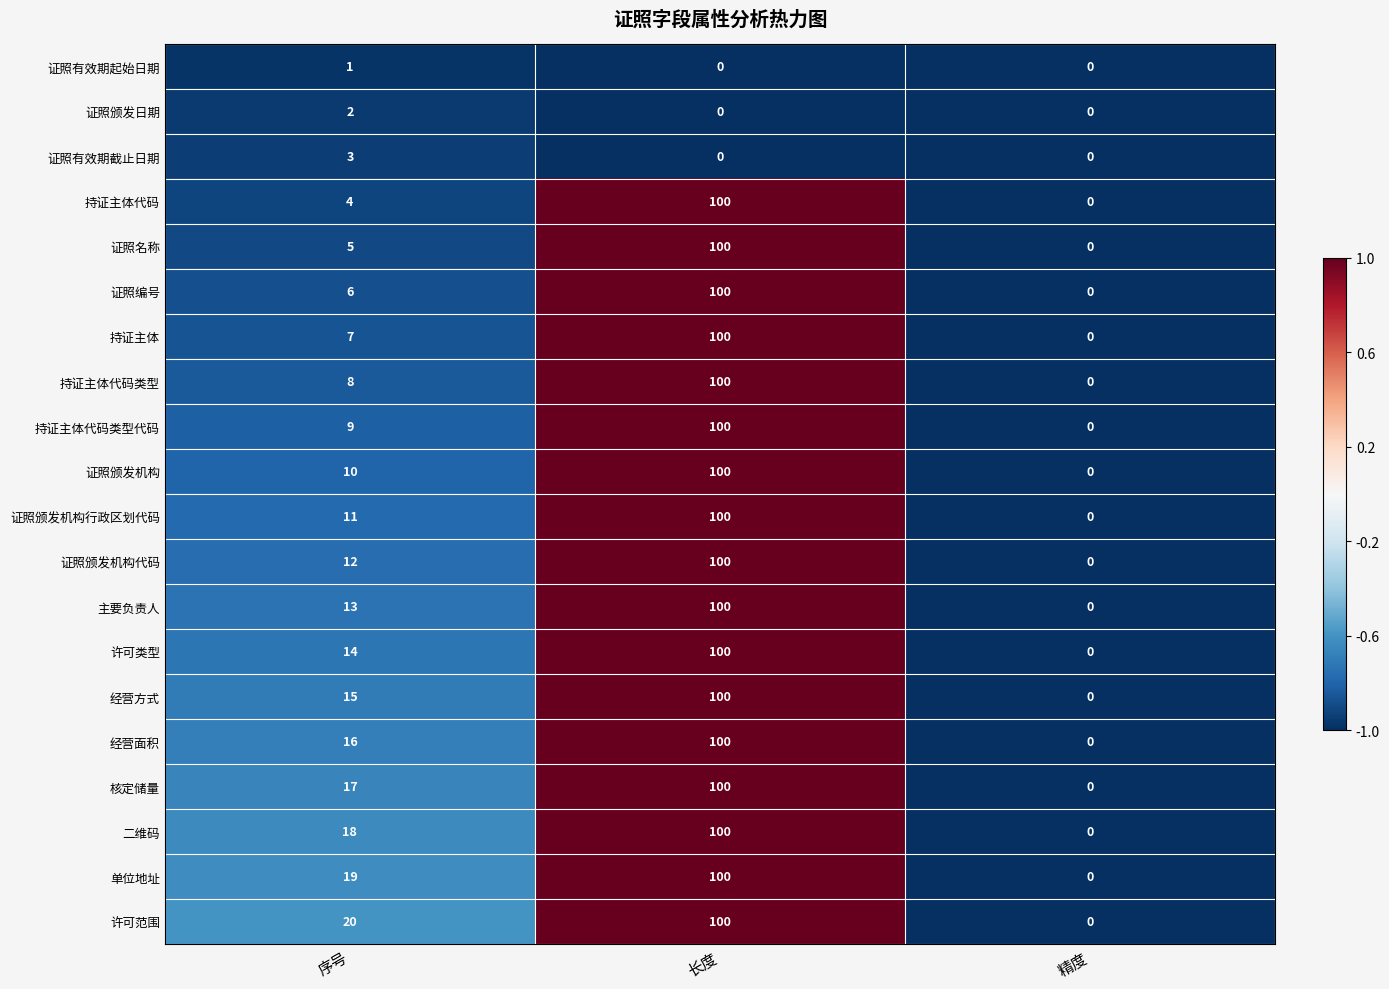

Rank the categories by 单位地址 value from highest to lowest.

长度, 序号, 精度